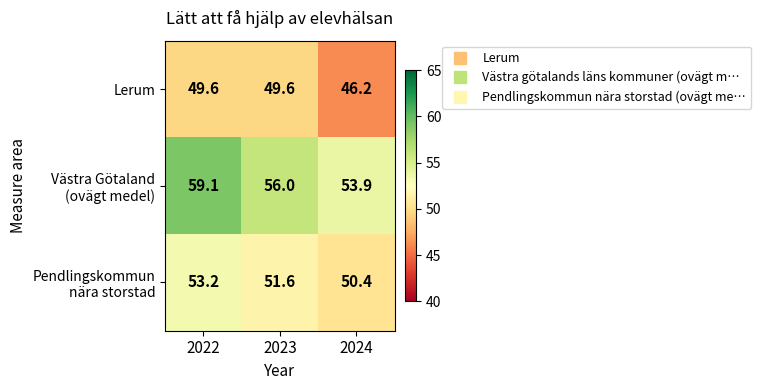

Is it true that Lerum equals 70.2 at 2024?

False